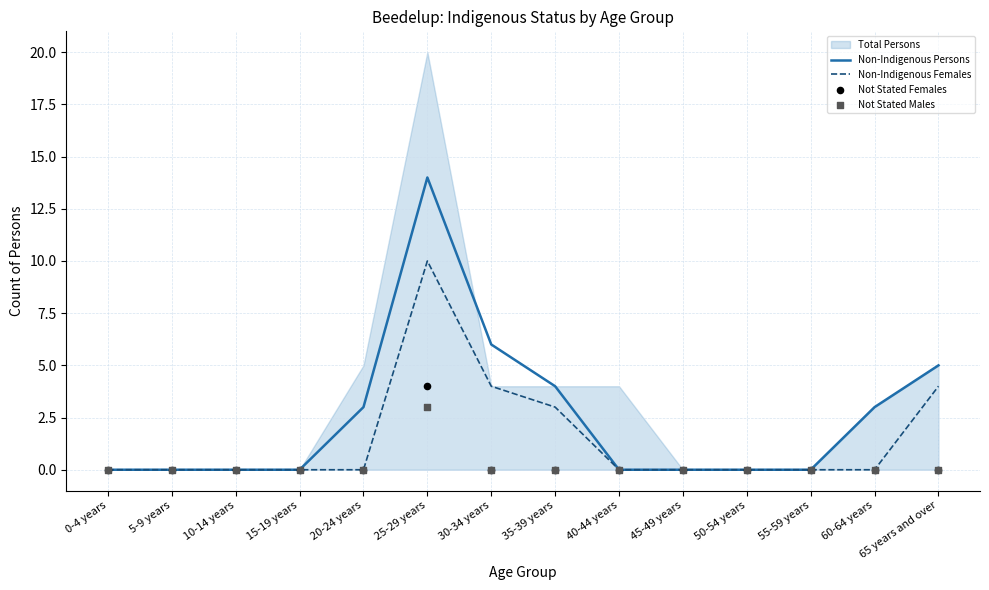

Which series reaches the minimum Y coordinate?

Non-Indigenous Persons